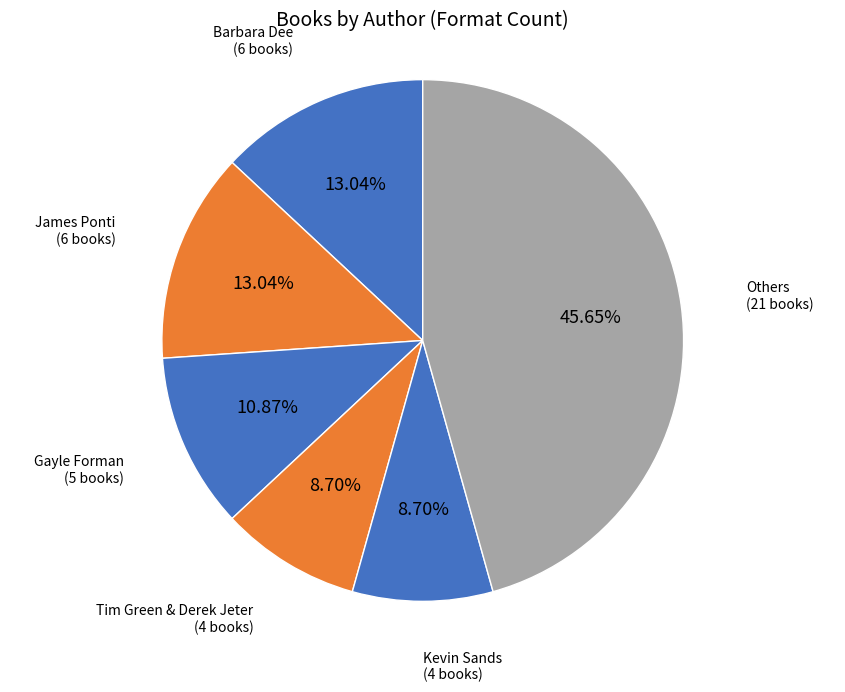

Does any single category account for the majority?

No